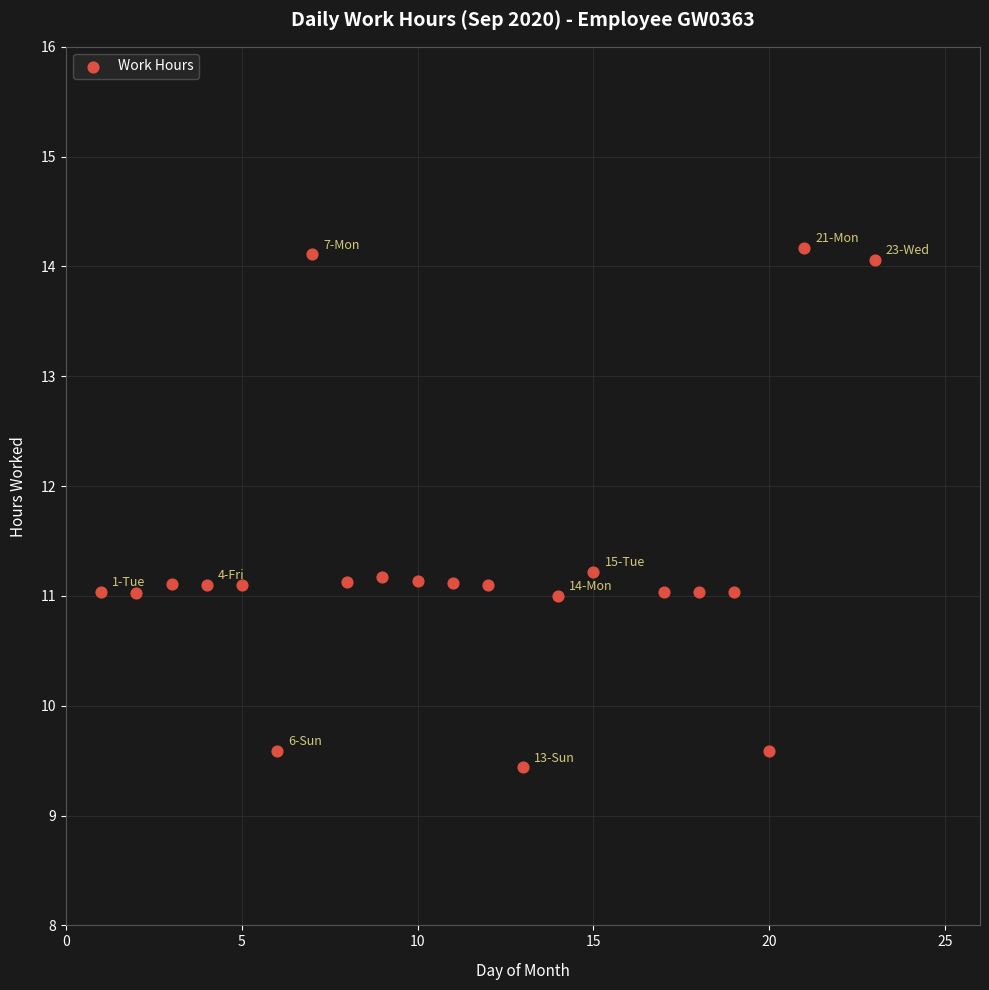

What is the range of X values (max minus min)?

22.0